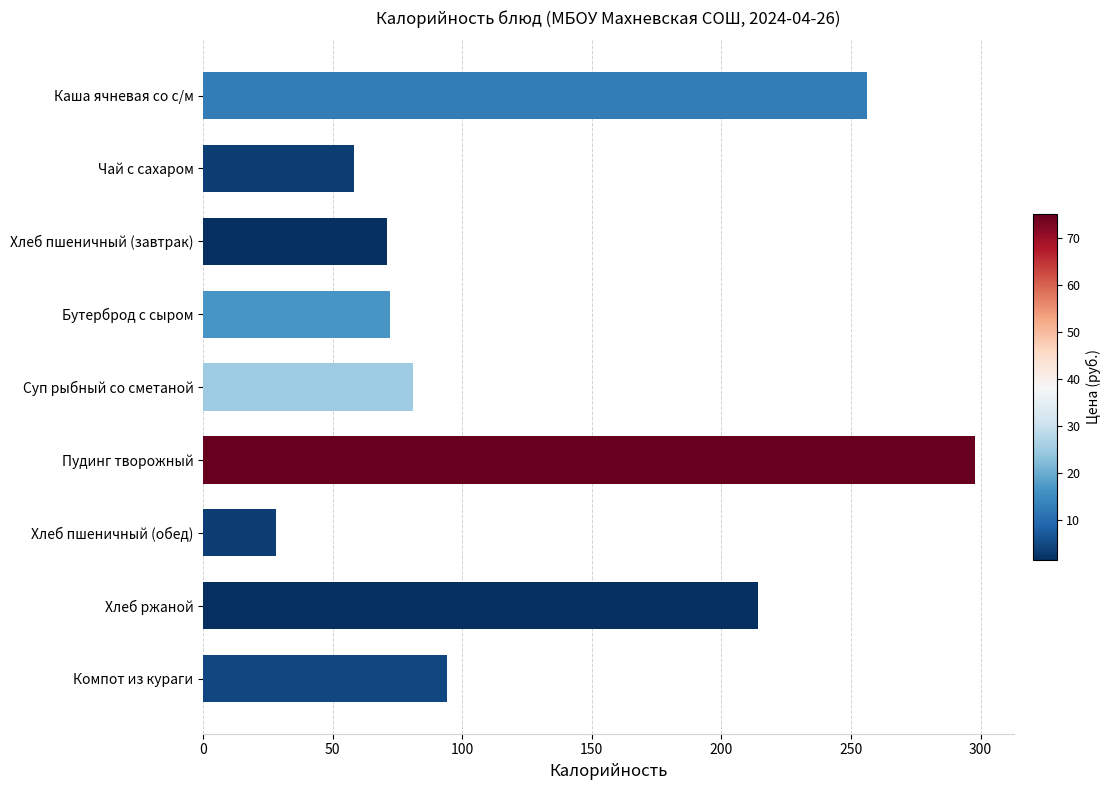

What is the label of the 6th bar from the top?

Пудинг творожный